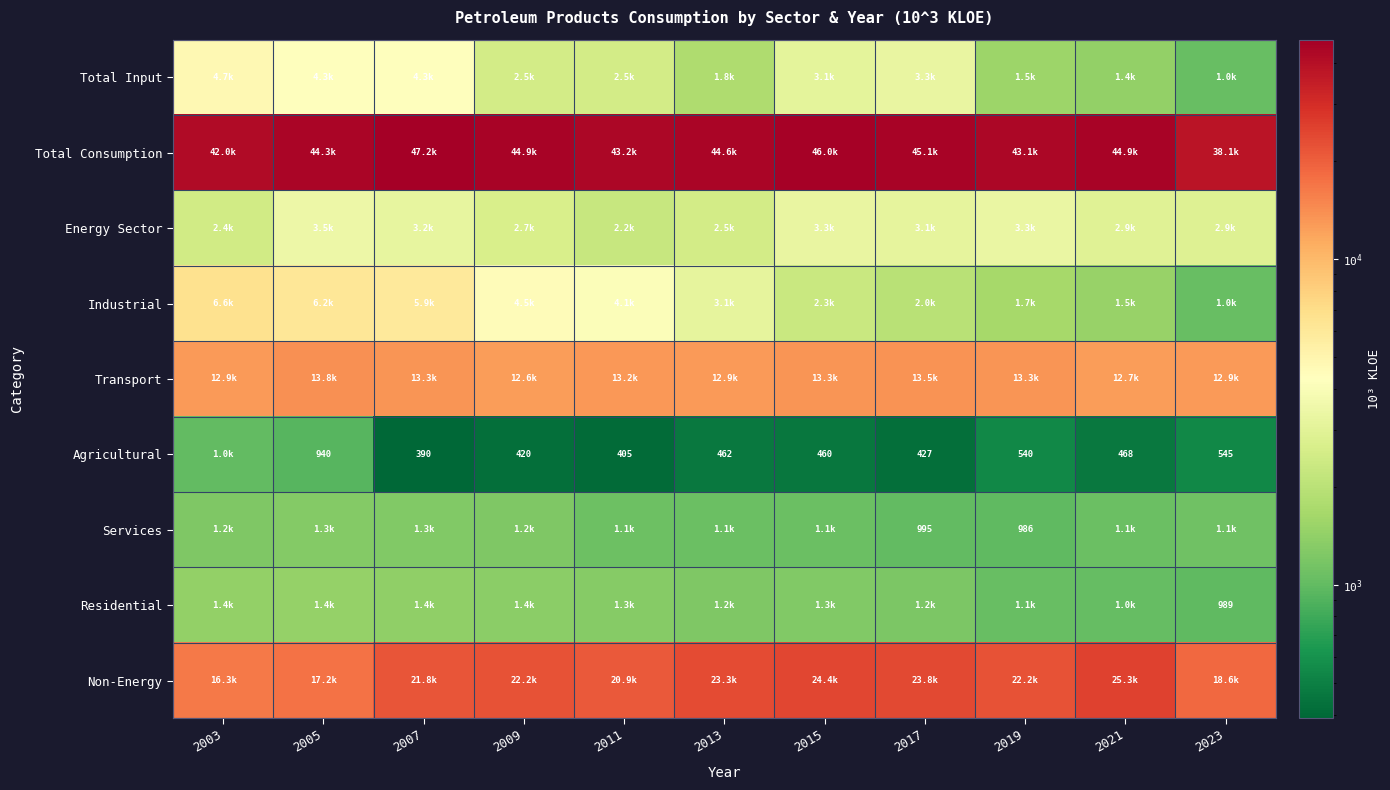

What is the average value of the Transport series?

13121.5